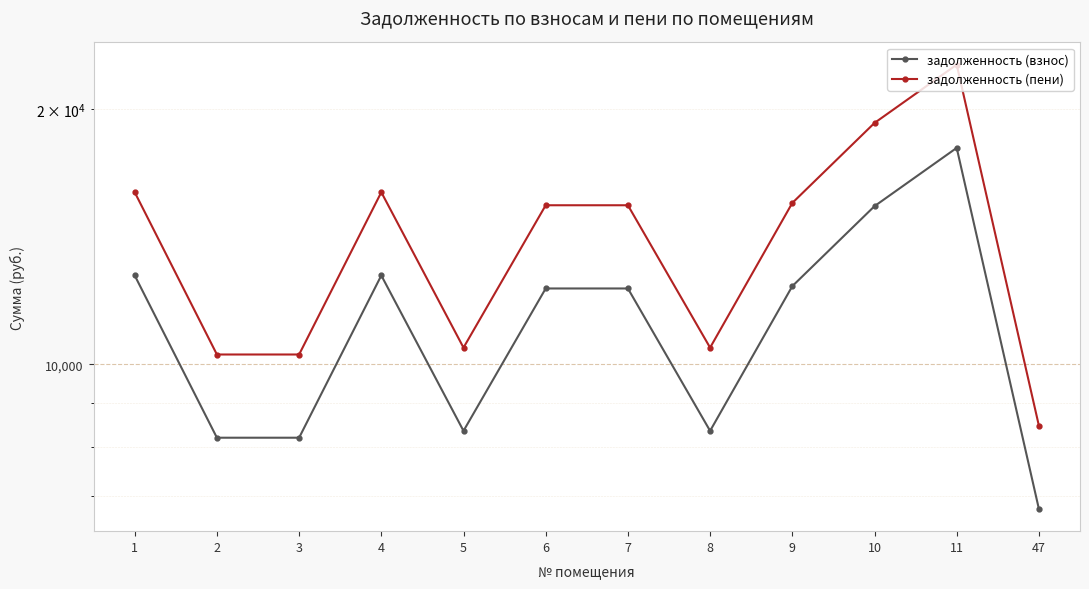

In задолженность (взнос), how many points are lower than both neighbors (excluding endpoints)?

2